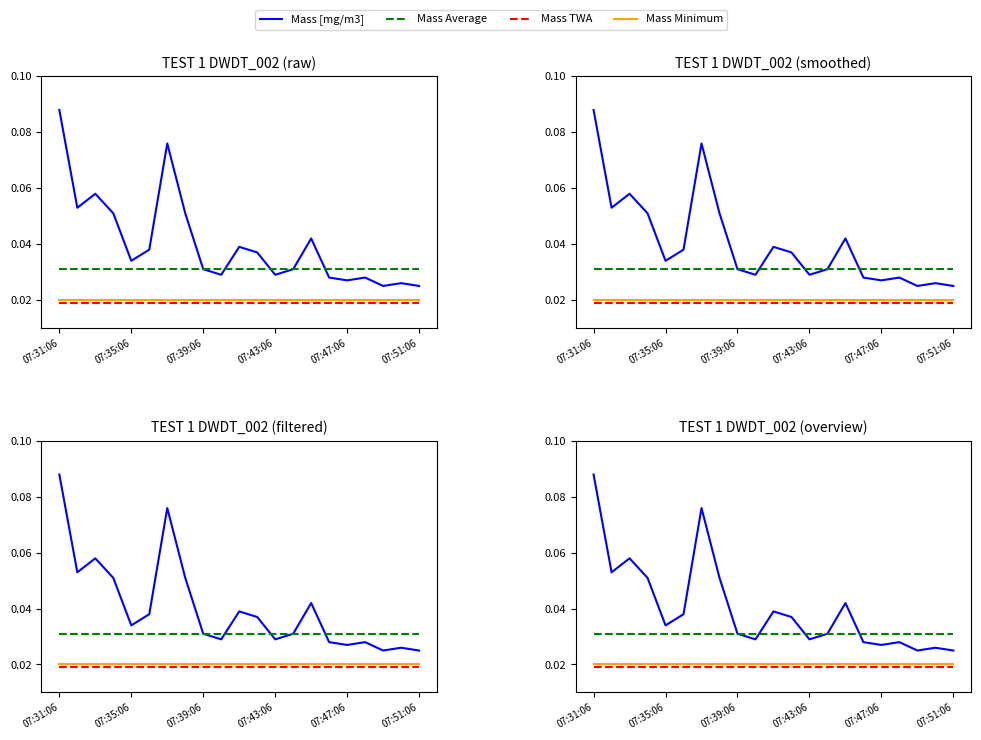

True or false: Mass Minimum and Mass TWA intersect in this chart.

False